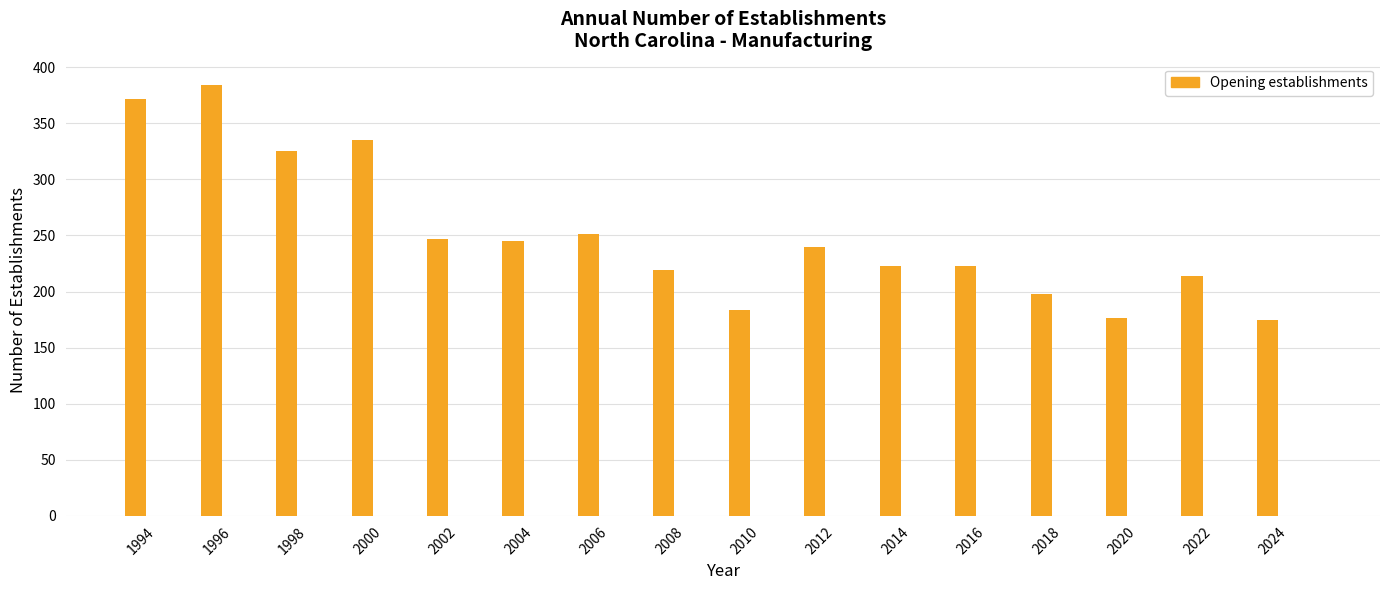

What is the smallest value displayed?

175